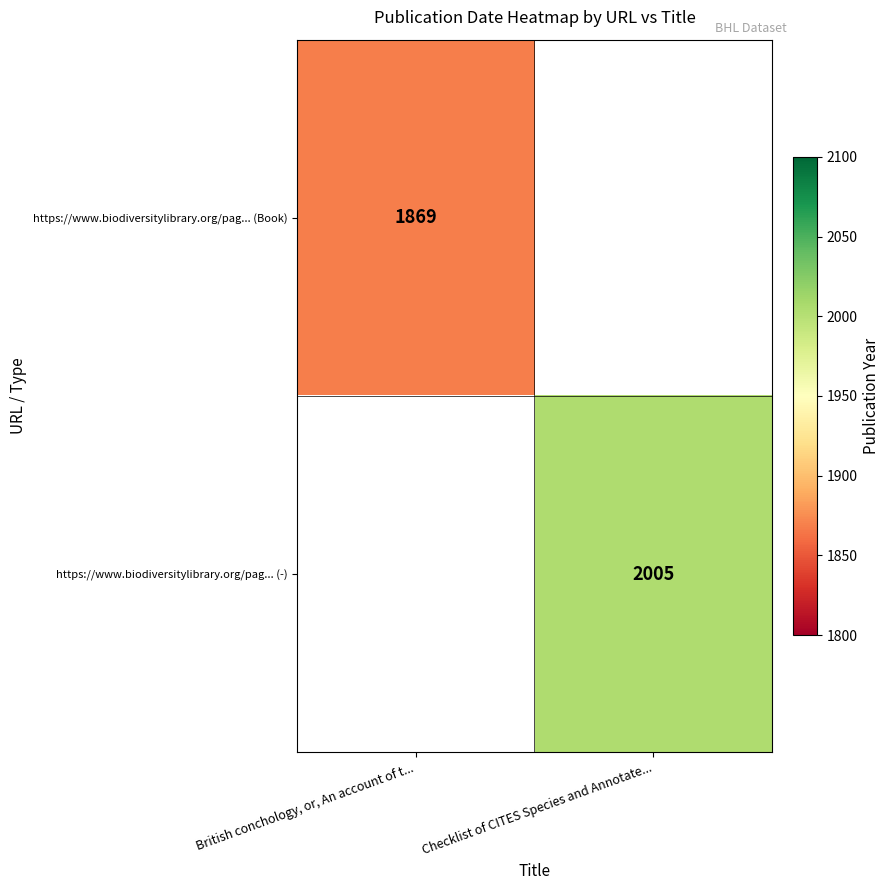

The value of https://www.biodiversitylibrary.org/pag... (-) at Checklist of CITES Species and Annotate... is 2005. True or false?

True